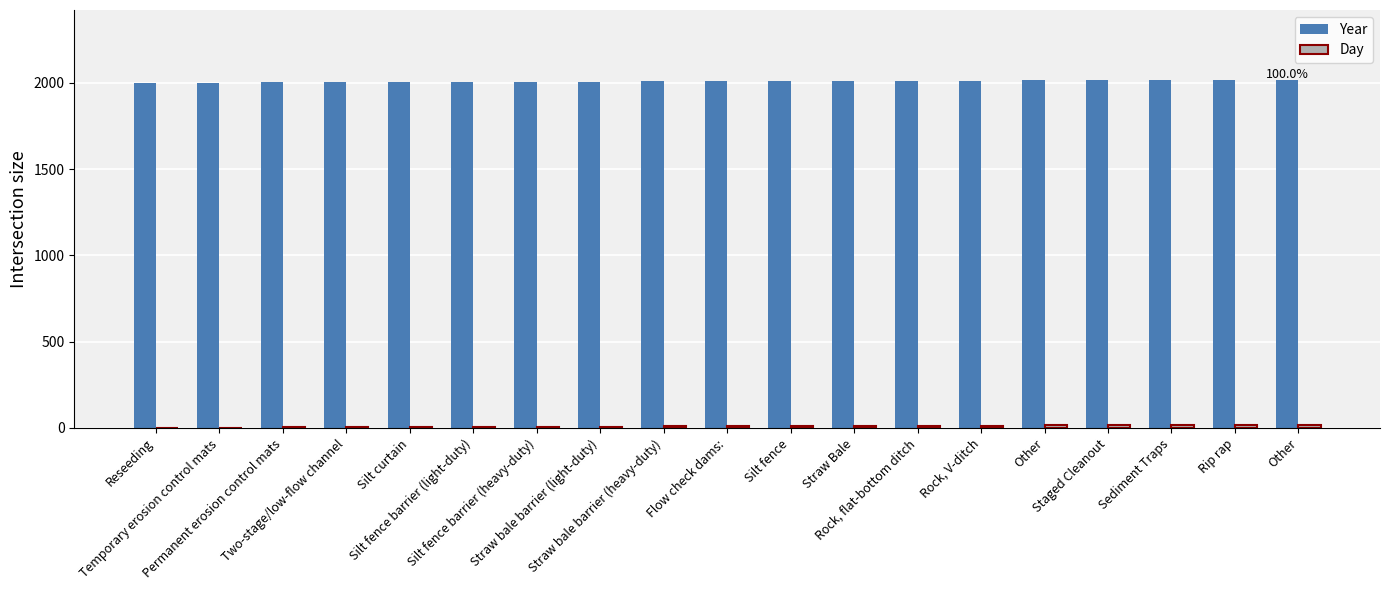

Are the bars grouped side by side (vs. stacked)?

Yes